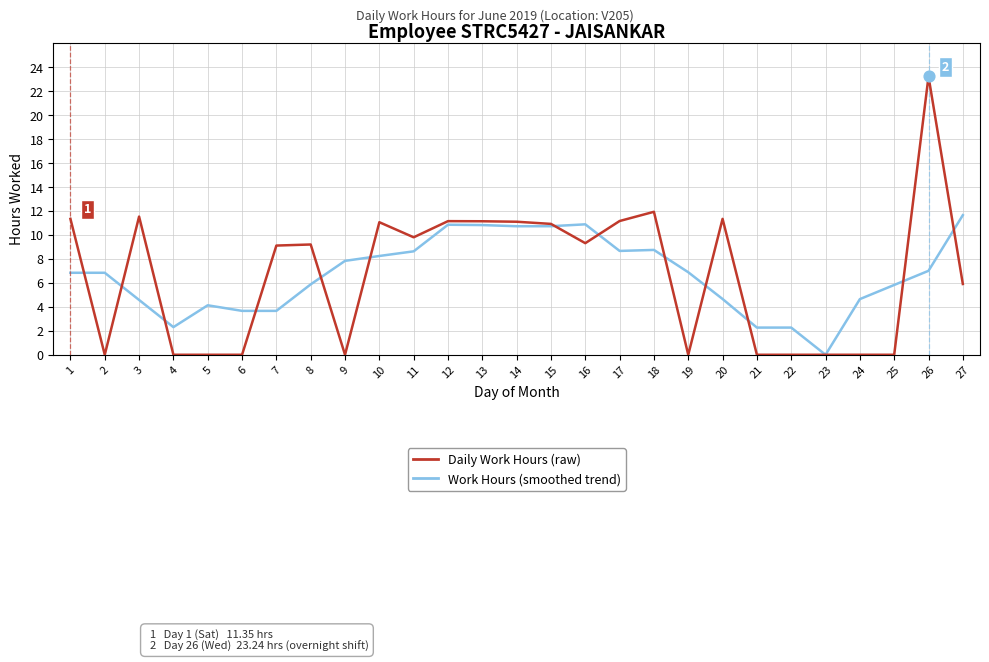

What is the total value across all series at 21?

2.3